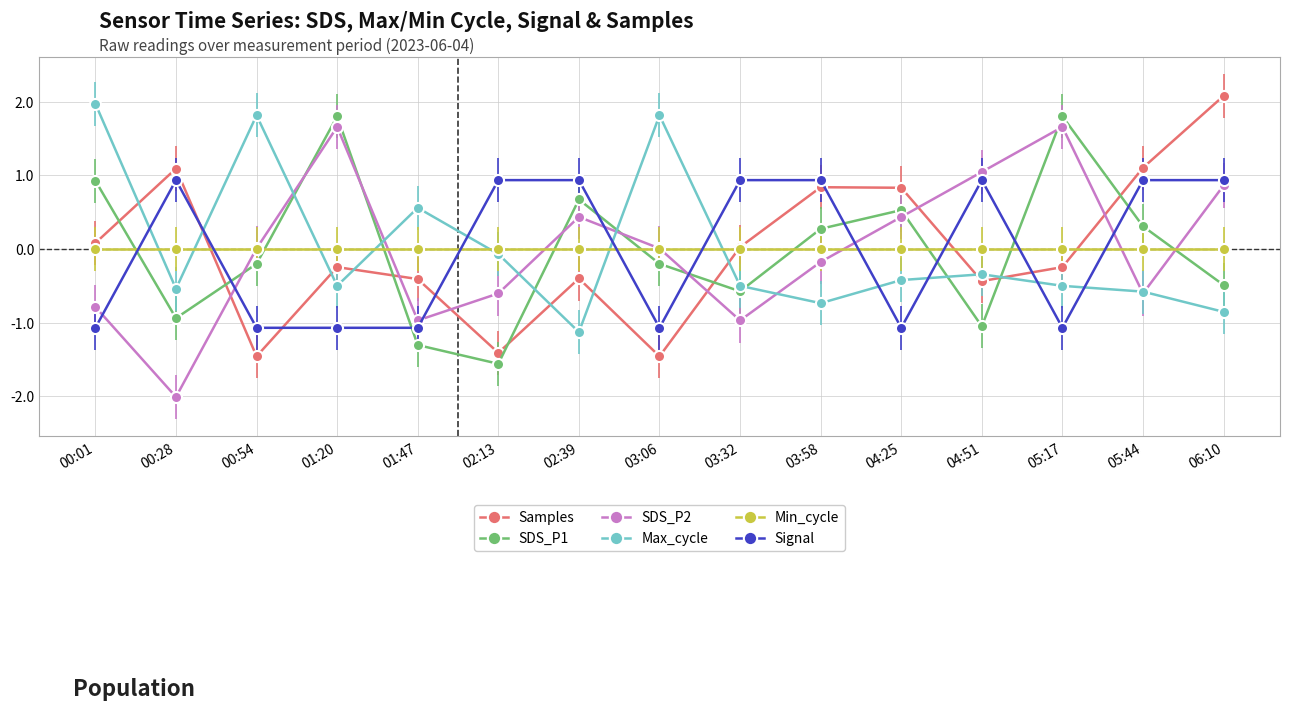

At 03:58, list the series in order from largest to smallest.

Signal, Samples, SDS_P1, Min_cycle, SDS_P2, Max_cycle